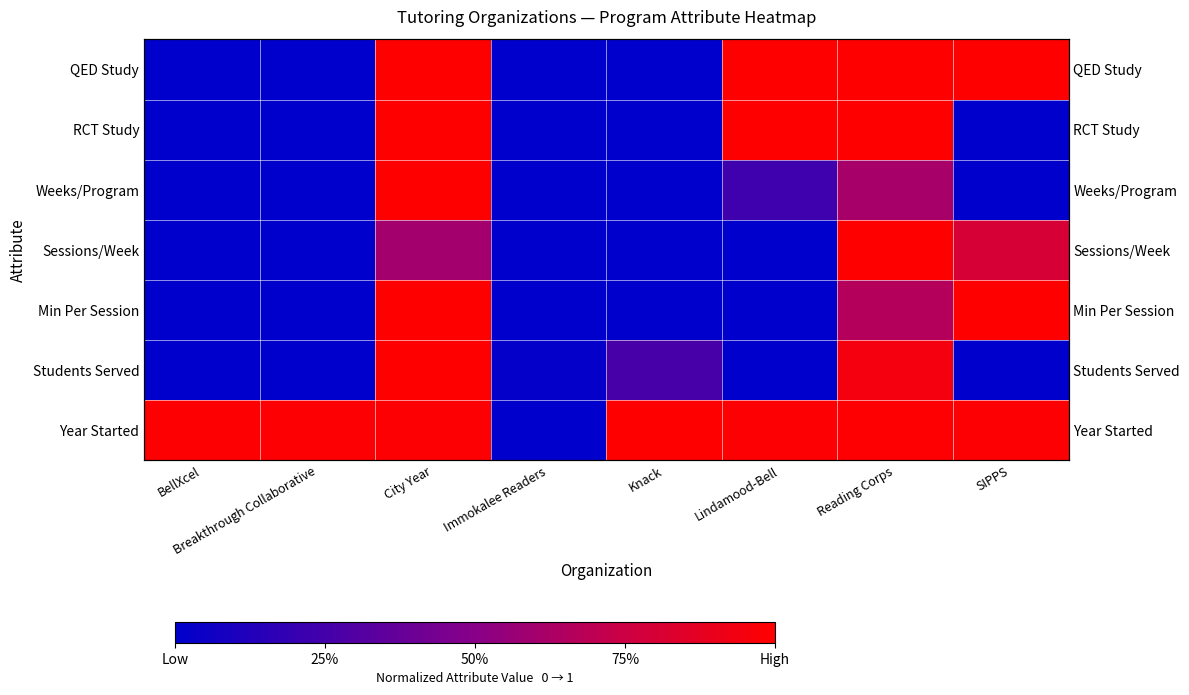

What is the difference between the maximum and minimum values in the Sessions/Week series?

1.0